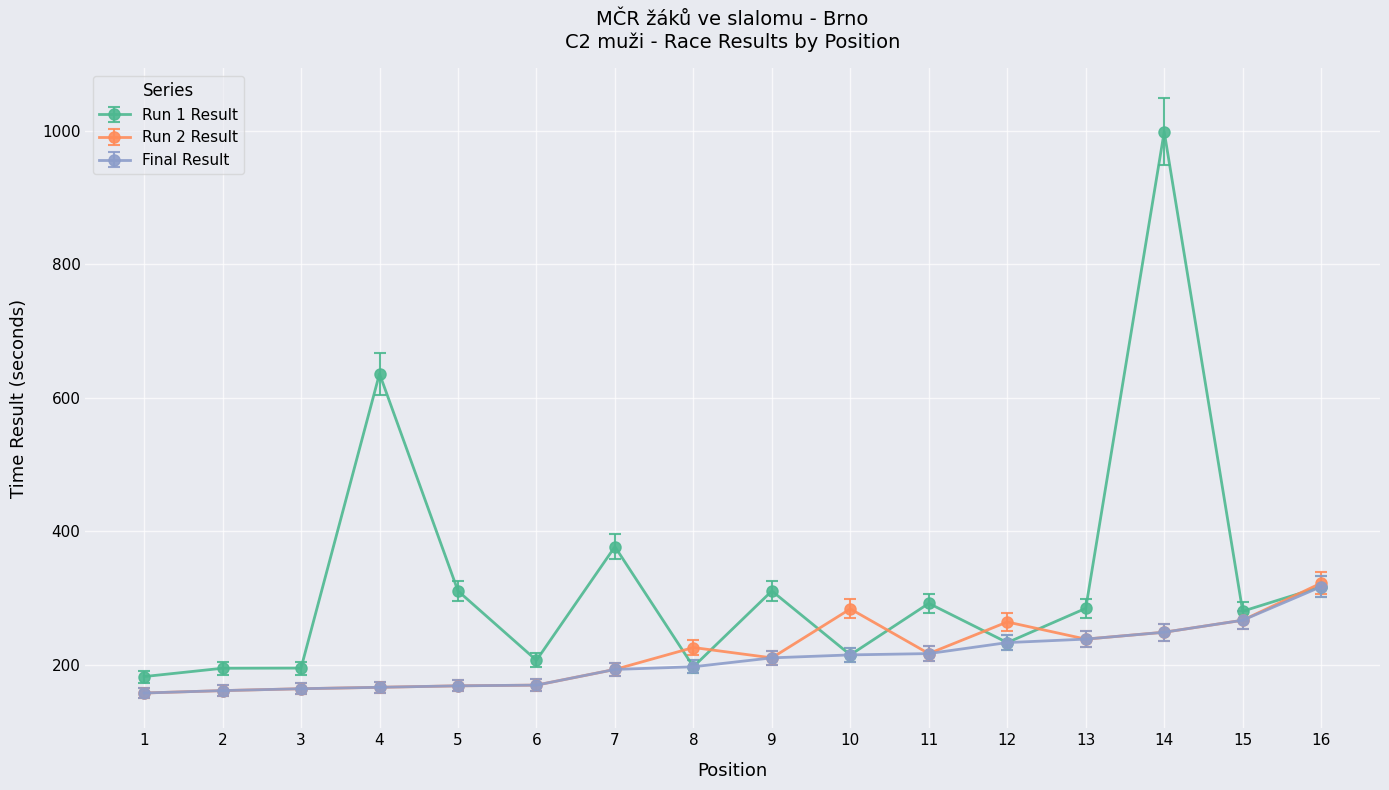

The value of Run 2 Result at 8 is 225.5. True or false?

True